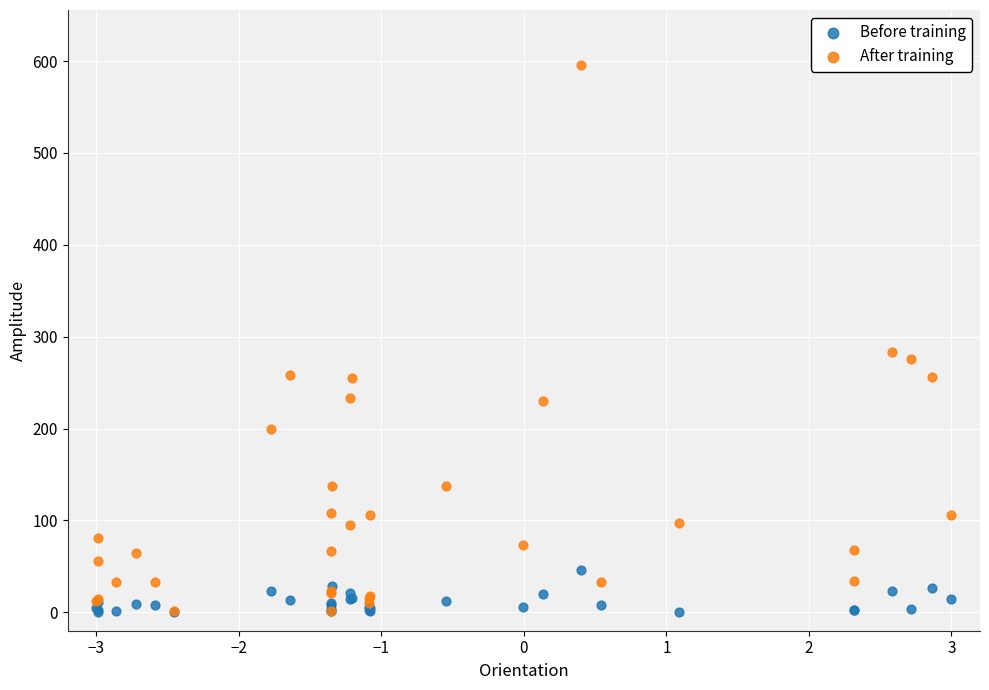

Across all series, what Y value is closest to 298?

283